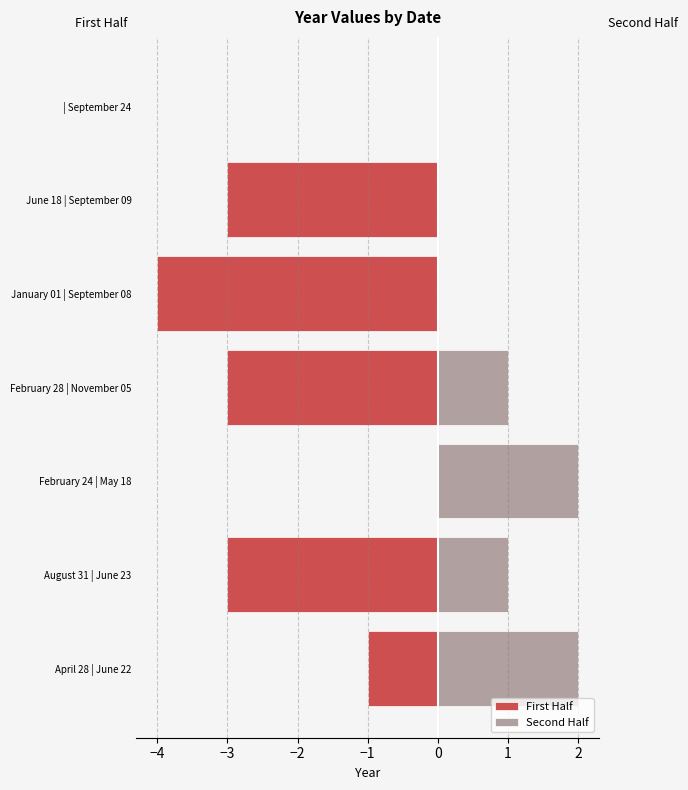

What is the smallest value displayed?

-4